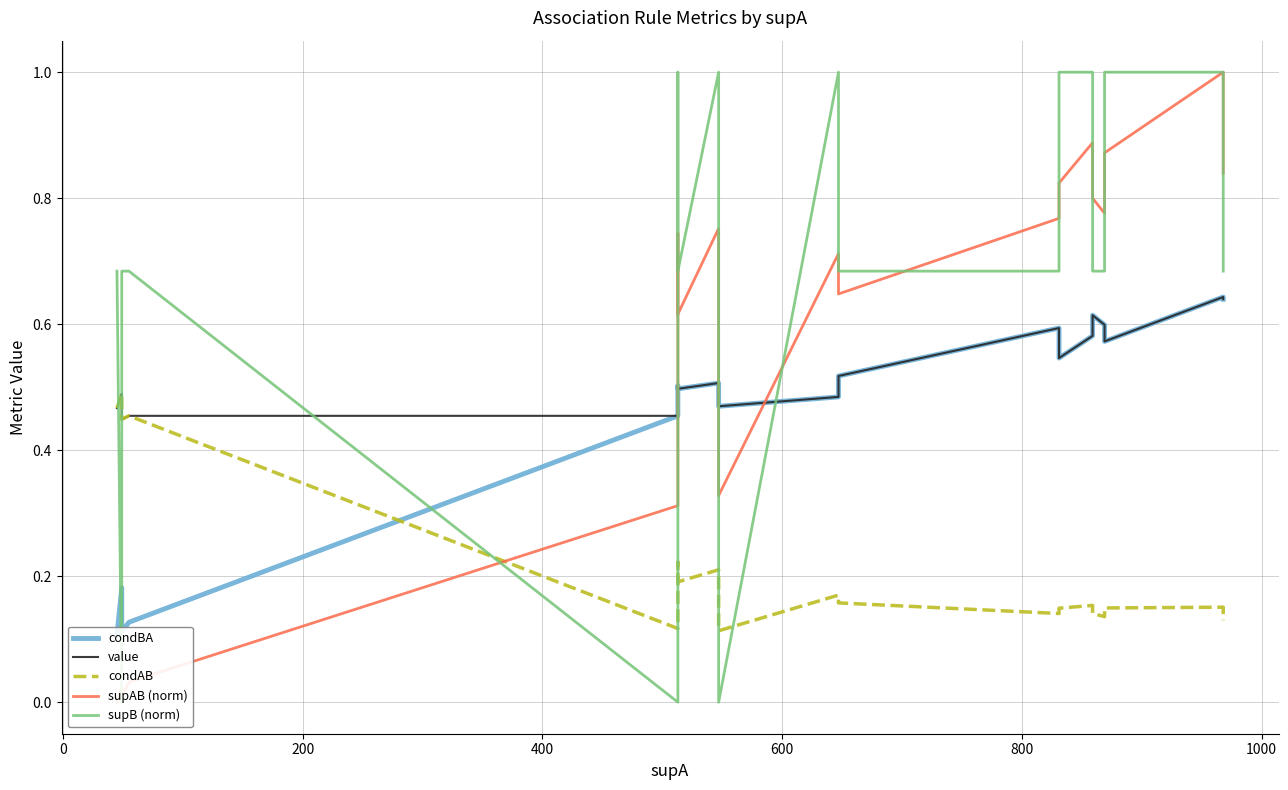

What is the value of the value point at the 16th from the left?

0.6